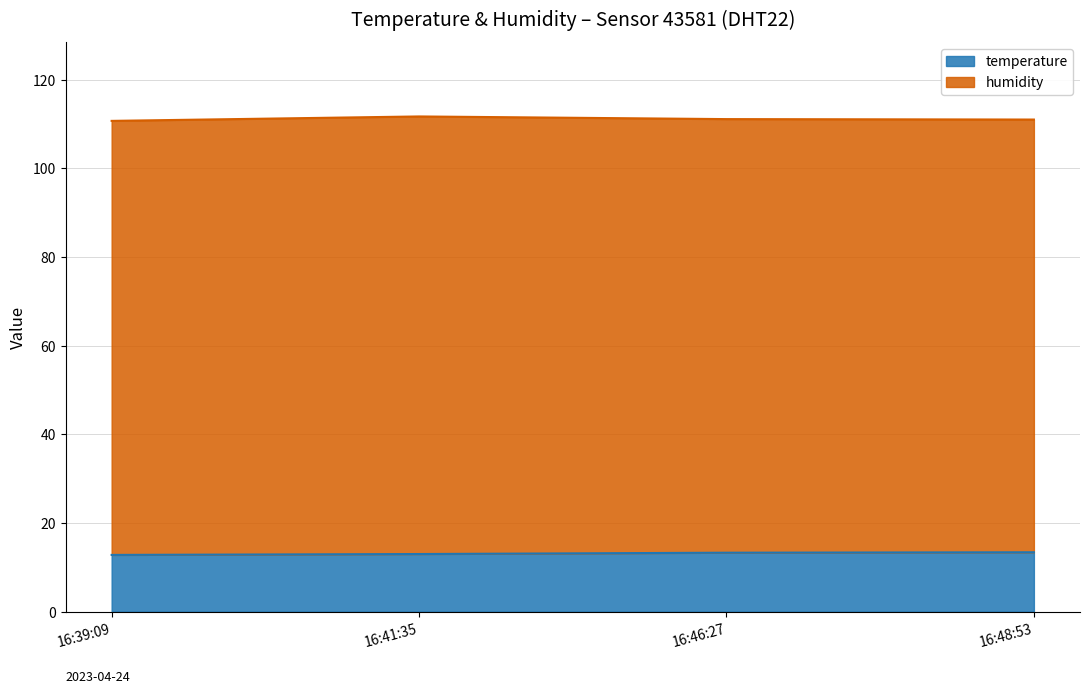

What is the sum of all temperature values?

52.5